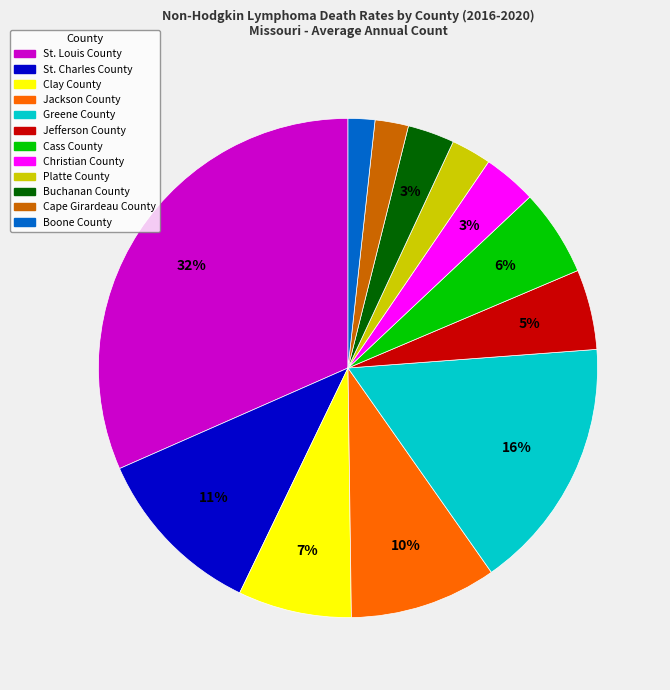

Is the sum of Jackson County and St. Charles County greater than half?

No